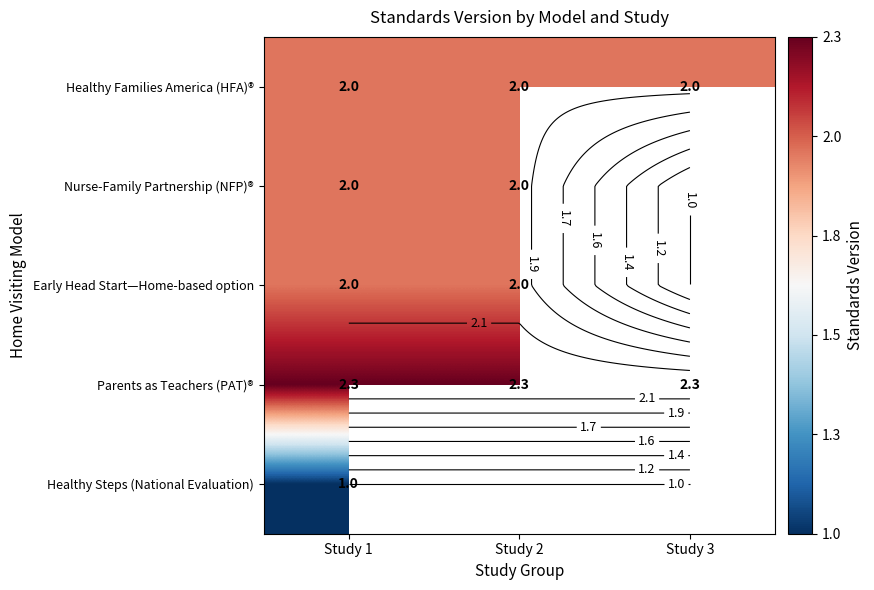

Rank the series by their maximum value, from lowest to highest.

Healthy Steps (National Evaluation), Healthy Families America (HFA)®, Nurse-Family Partnership (NFP)®, Early Head Start—Home-based option, Parents as Teachers (PAT)®